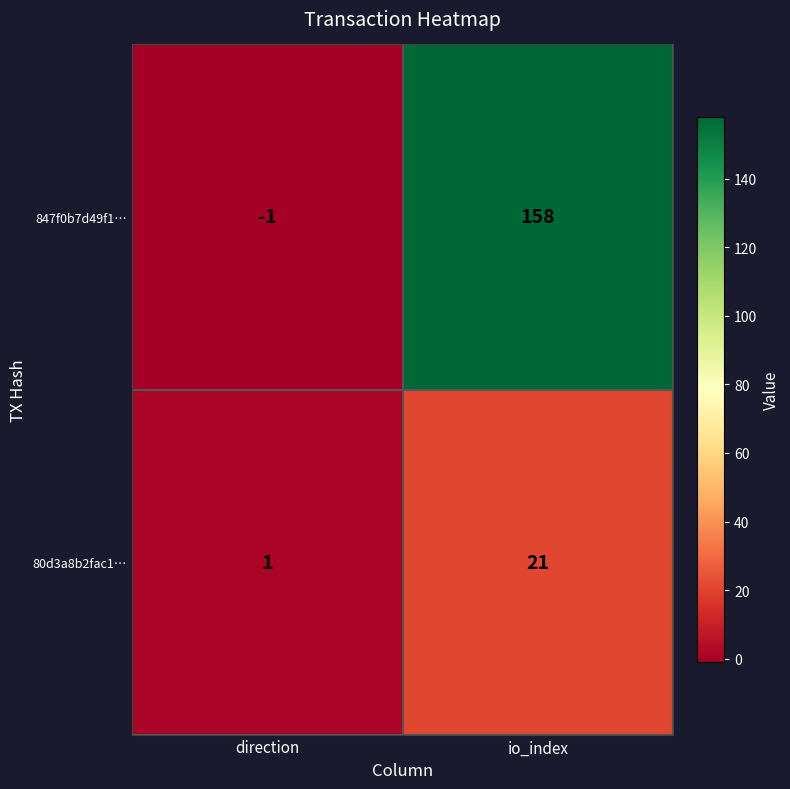

Is it true that 80d3a8b2fac1… equals 21 at io_index?

True